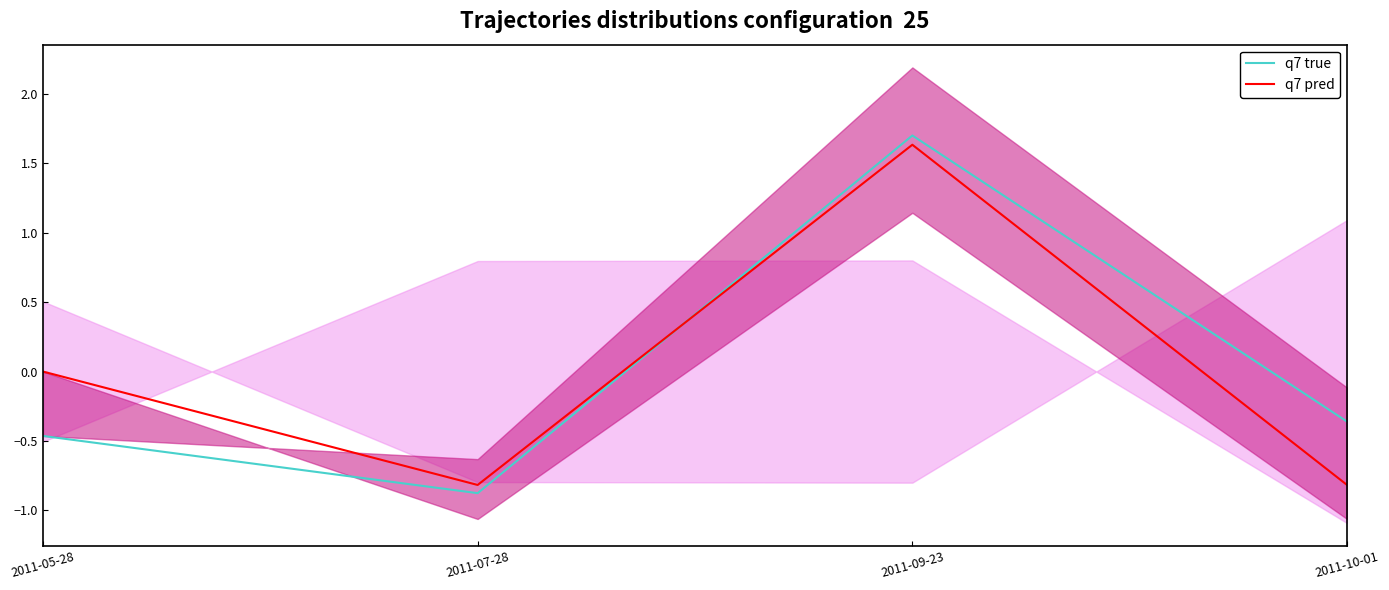

At which category does q7 pred reach its first local peak?

2011-09-23